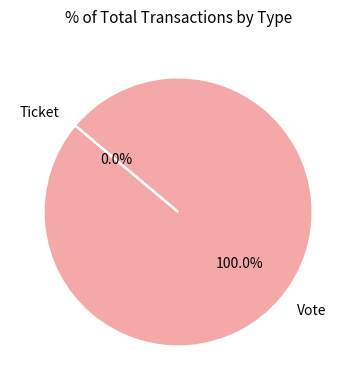

Between Ticket and Vote, which is larger?

Vote